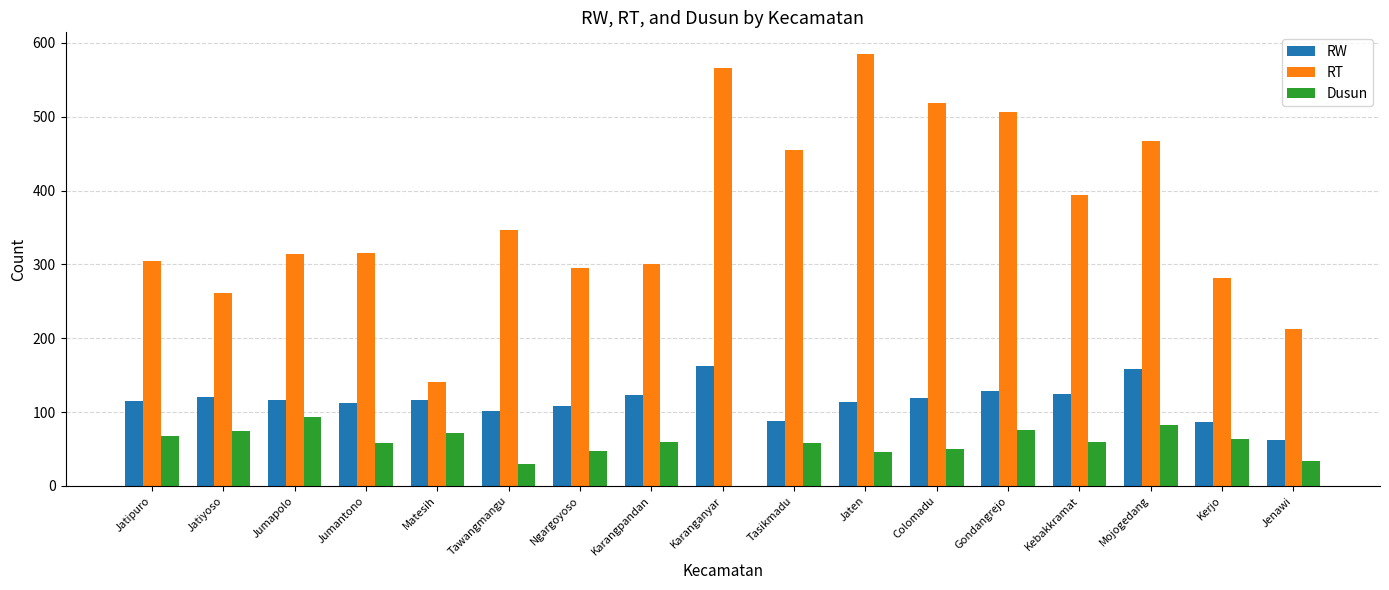

What is the sum of the RW values at Kebakkramat and Colomadu?

243